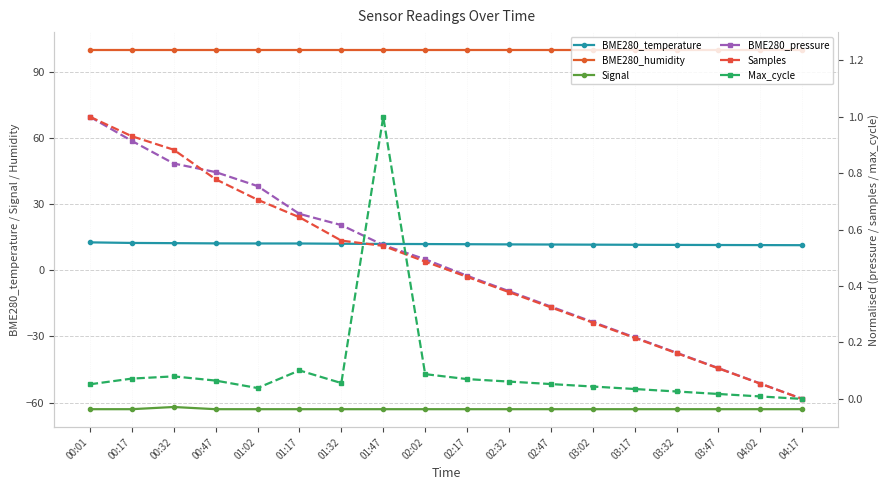

Does the chart display data point markers on the line(s)?

Yes